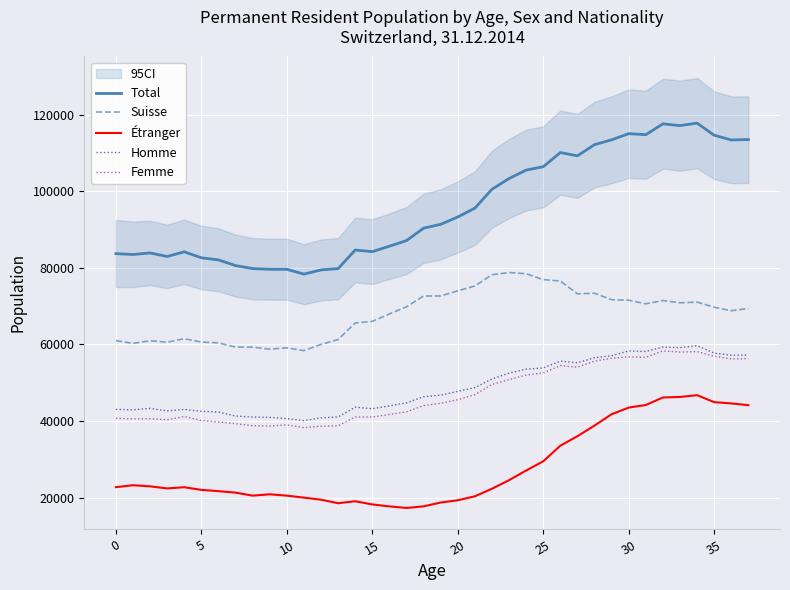

The Homme series shows 40822 at 12. True or false?

True